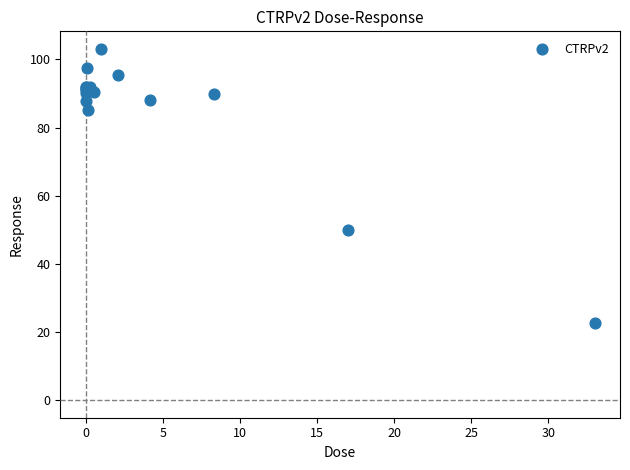

What Y value in the scatter plot is closest to 62?

49.8